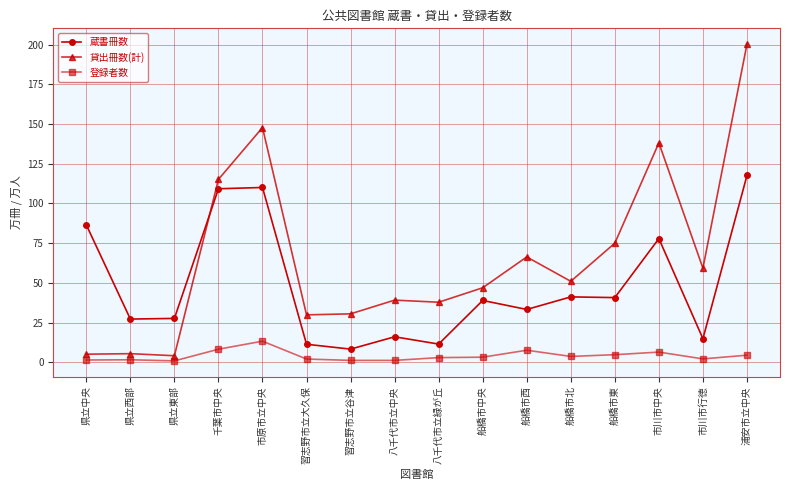

What is the label of the 10th point from the right?

習志野市立谷津